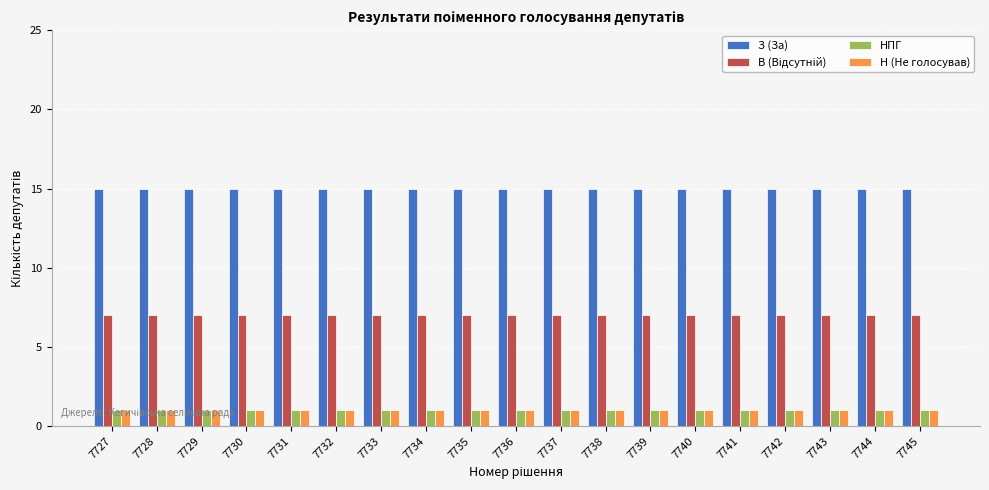

What is the spread (max minus min) of values at 7733?

14